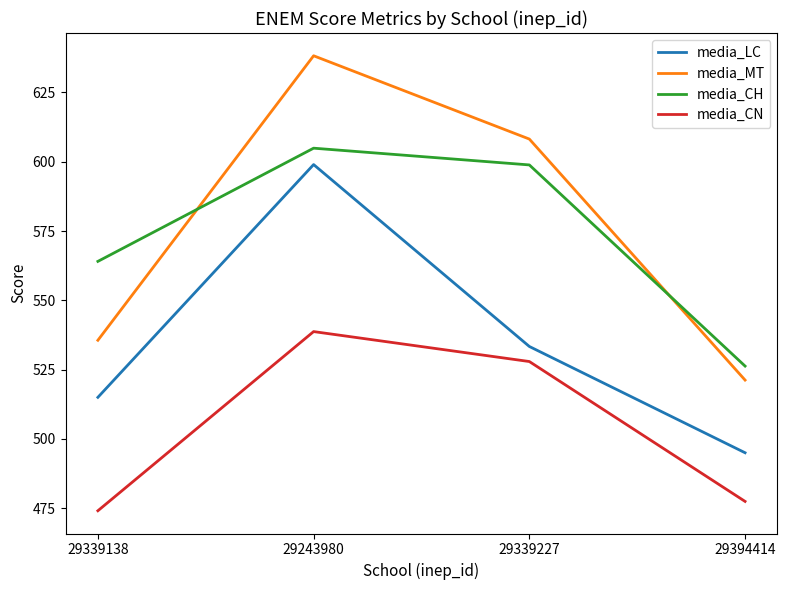

What value does the media_CN series have at 29339138?

474.1